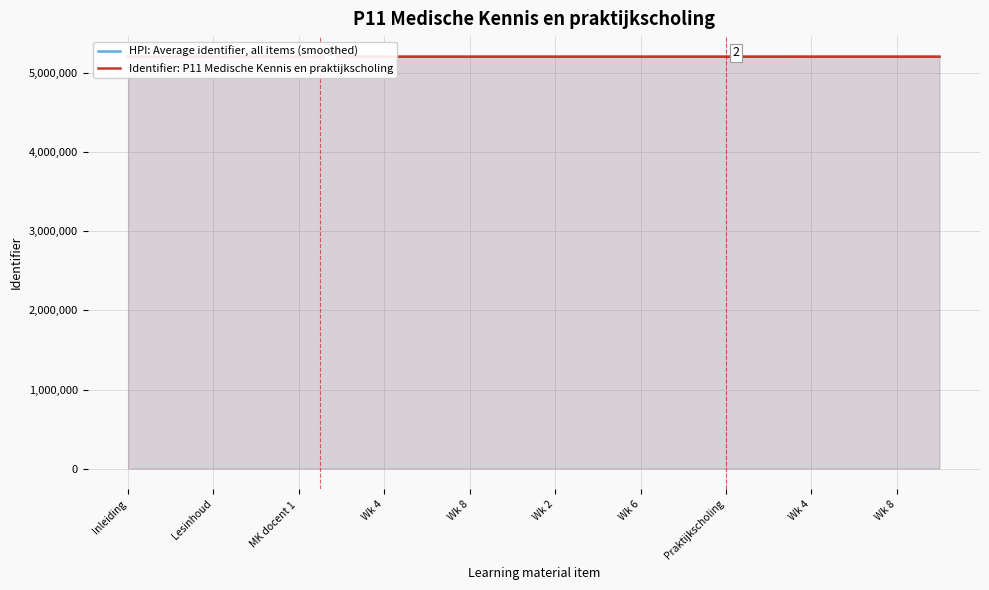

Which label corresponds to the smallest value in the chart?

Inleiding